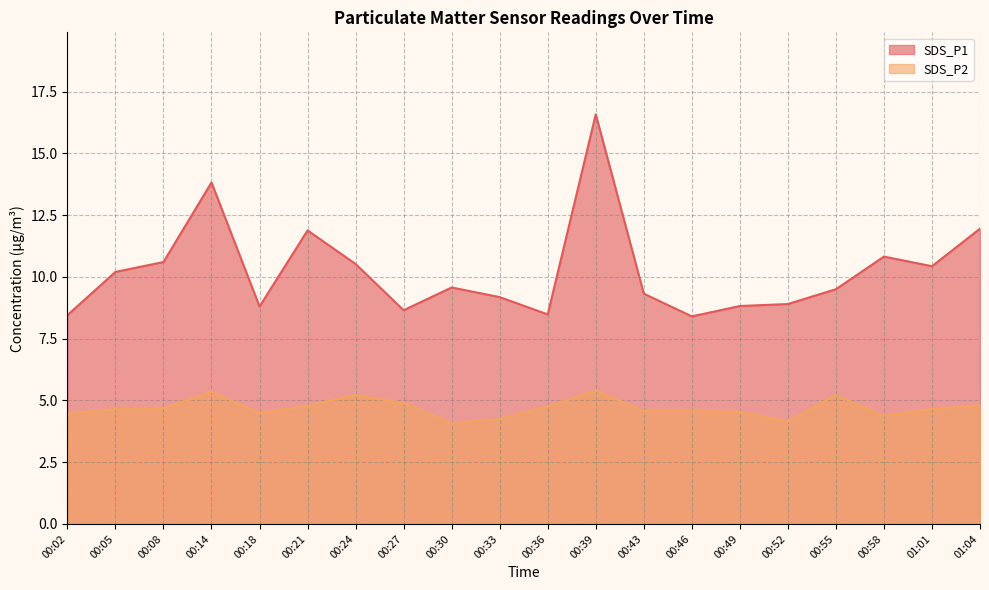

True or false: SDS_P1 and SDS_P2 intersect in this chart.

False